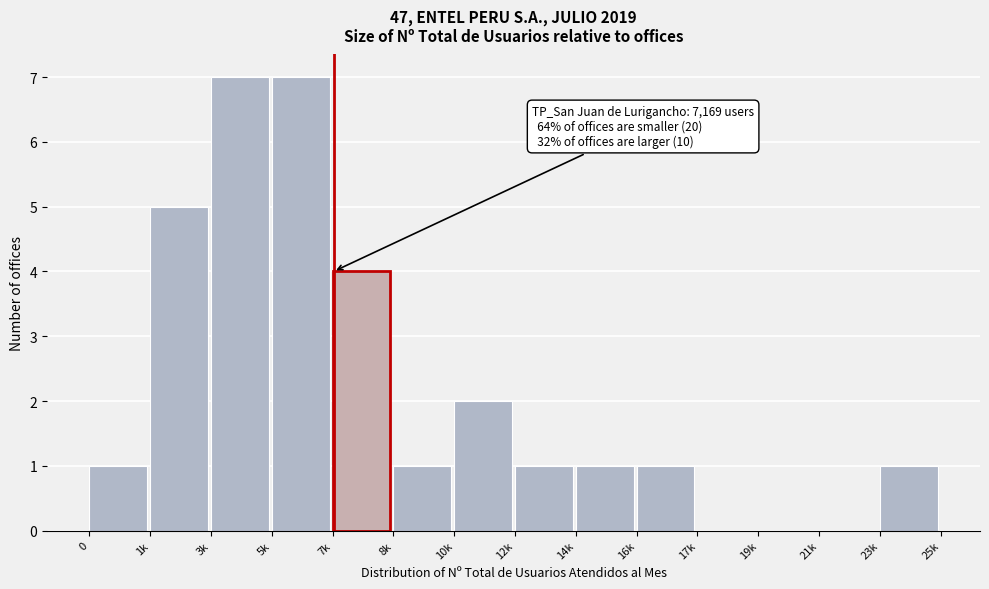

Reading right to left, what are all the values shown in this chart?

23k=1	21k=0	19k=0	17k=0	16k=1	14k=1	12k=1	10k=2	8k=1	7k=4	5k=7	3k=7	1k=5	0=1